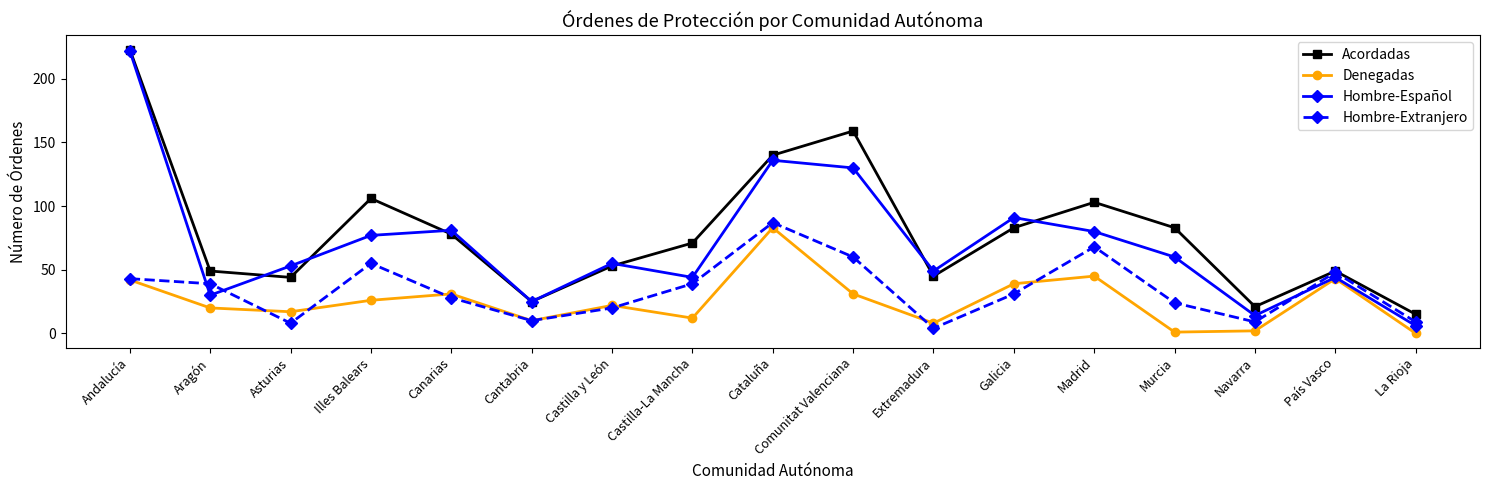

At which label does Denegadas first exceed 22?

Andalucía